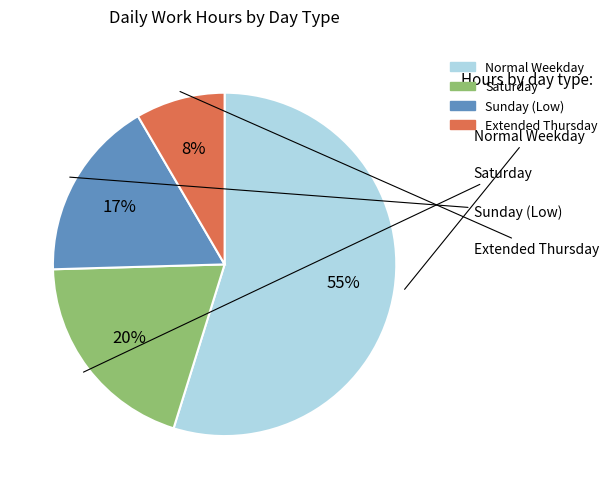

How many segments does this pie chart have?

4